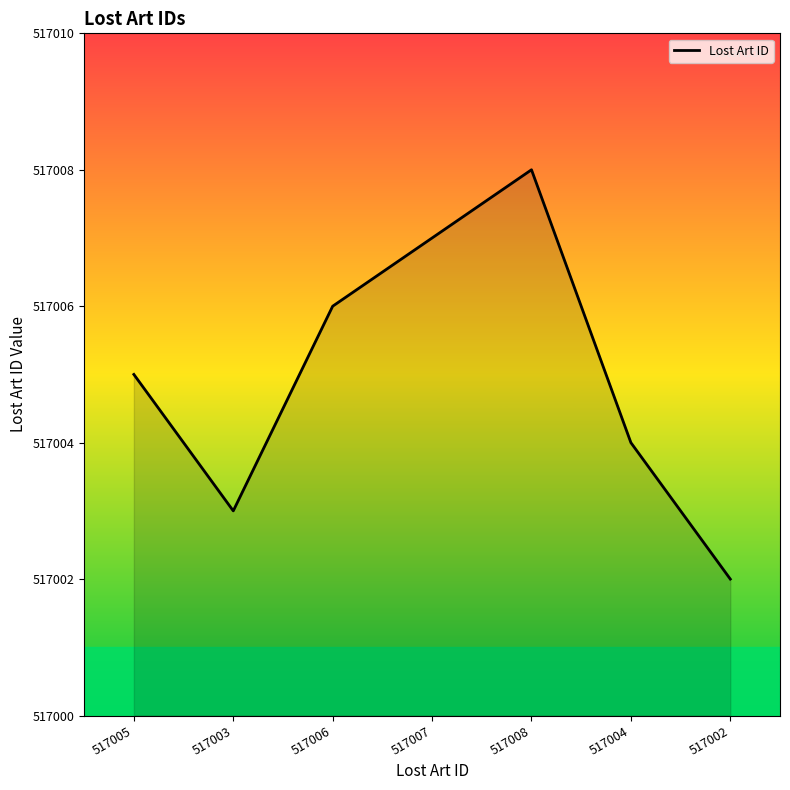

Count the values in the range 517003 to 517007.

5